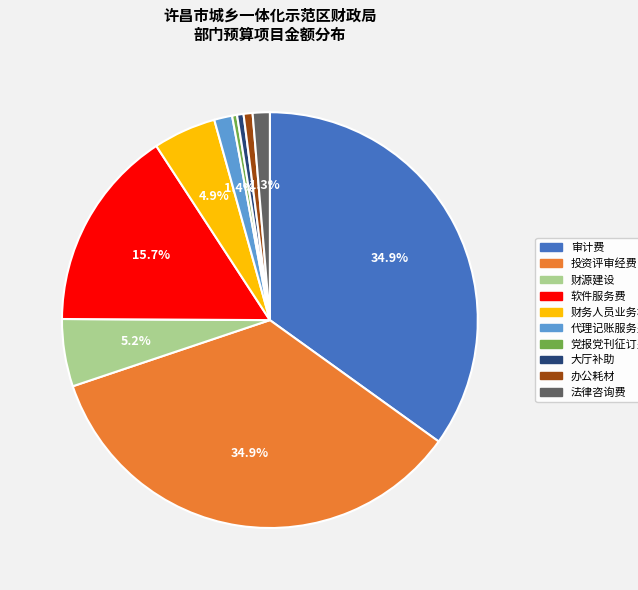

Count the number of slices in the pie.

10